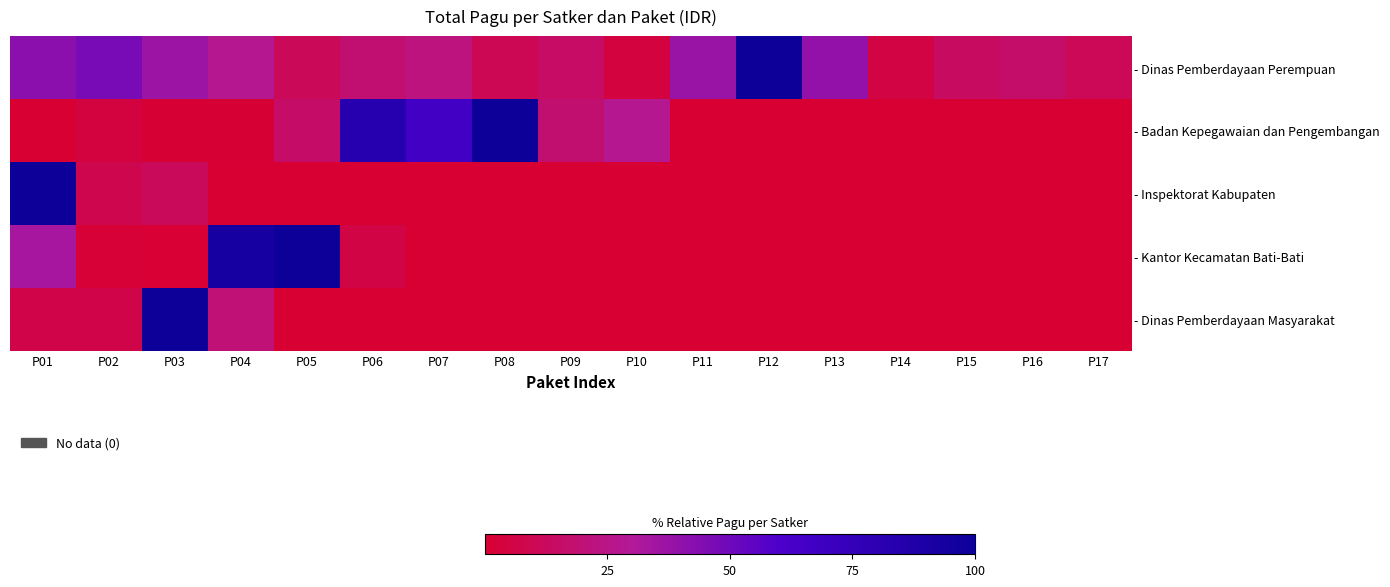

What is the highest value of the - Kantor Kecamatan Bati-Bati series?

100.0